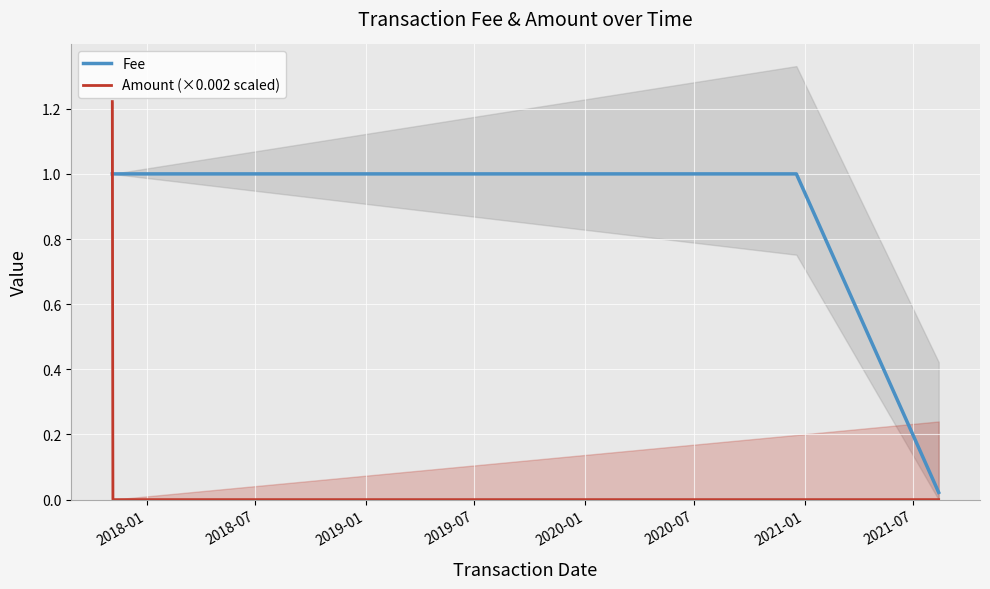

Count the number of data series in this chart.

2